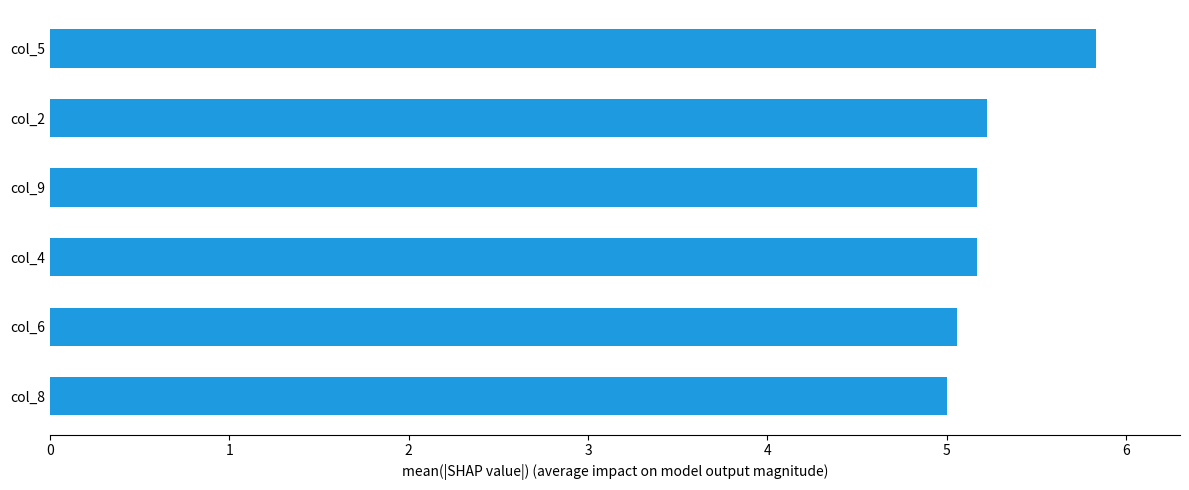

What is the difference between the maximum and minimum values?

0.8